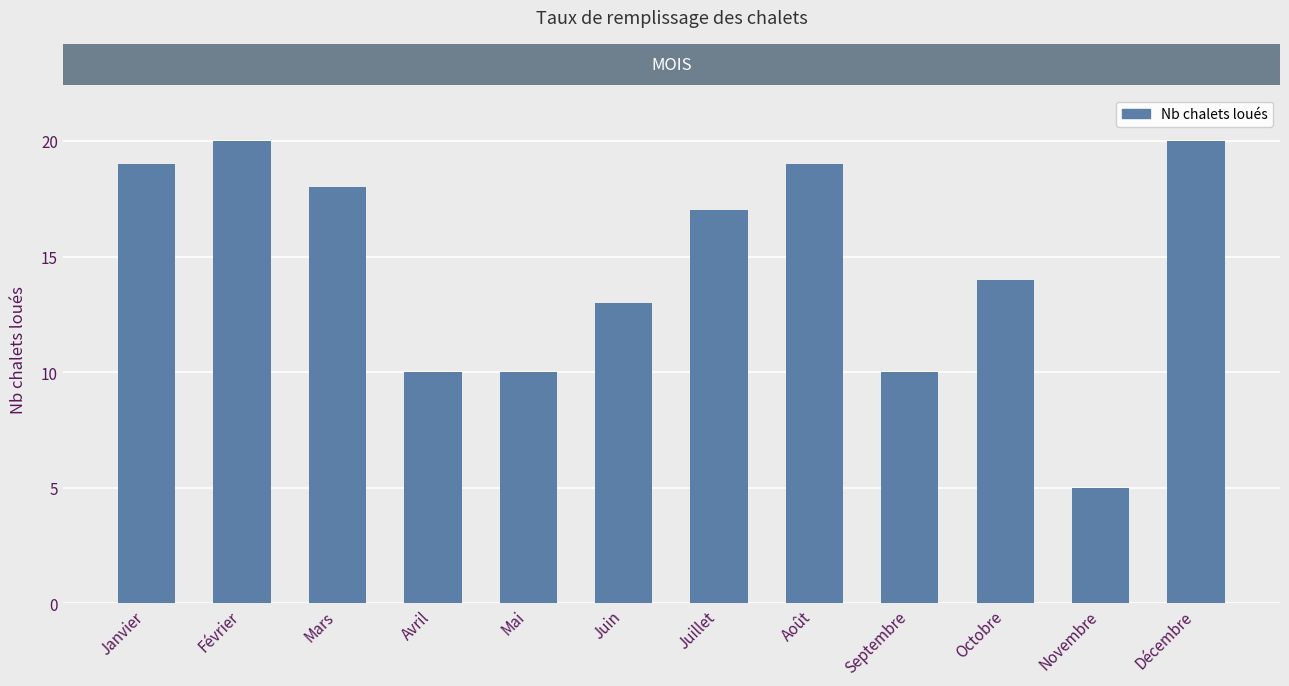

What is the sum of all values?

175